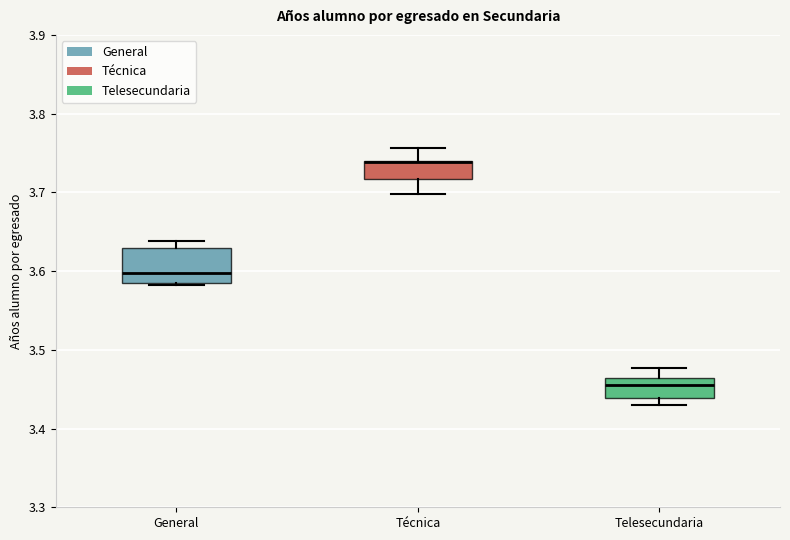

Comparing the boxes themselves (not the whiskers), which one is the tallest?

General